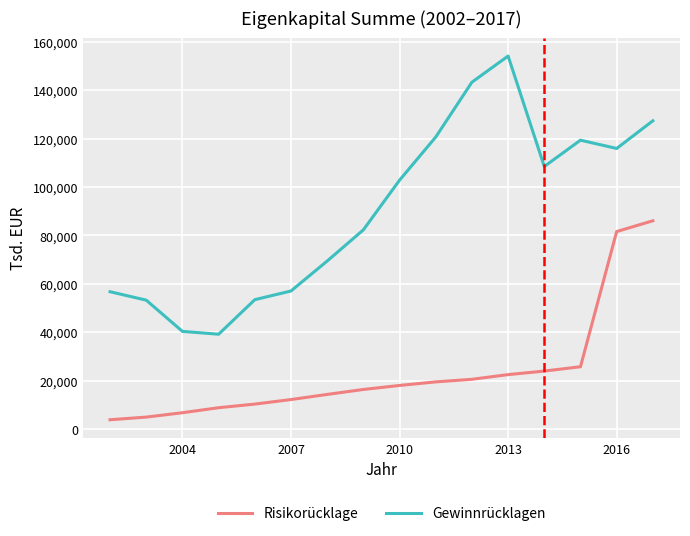

True or false: Risikorücklage and Gewinnrücklagen intersect in this chart.

False